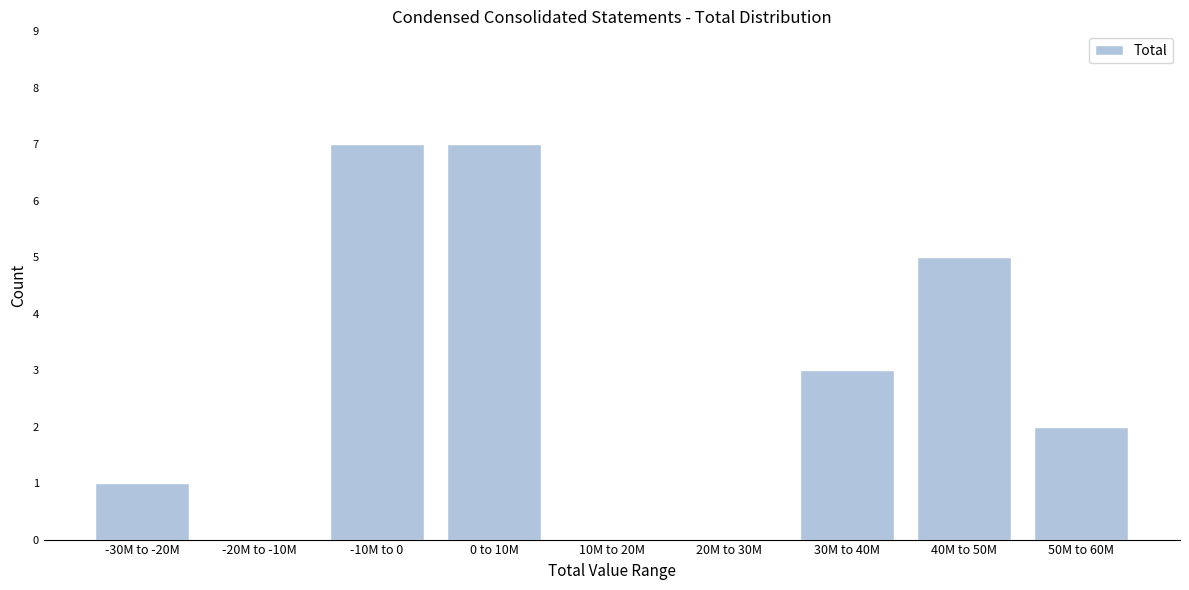

Reading left to right, list all the values displayed in this chart.

-30M to -20M=1	-20M to -10M=0	-10M to 0=7	0 to 10M=7	10M to 20M=0	20M to 30M=0	30M to 40M=3	40M to 50M=5	50M to 60M=2